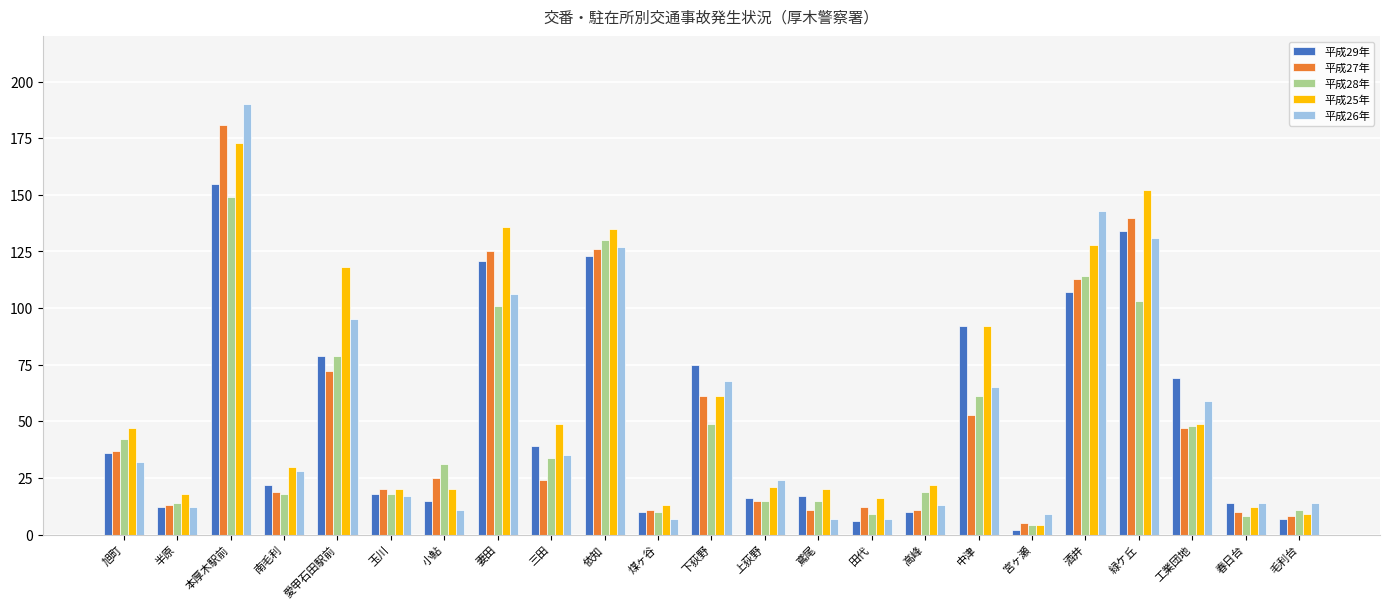

True or false: 平成27年 has a value of 25 at 工業団地.

False